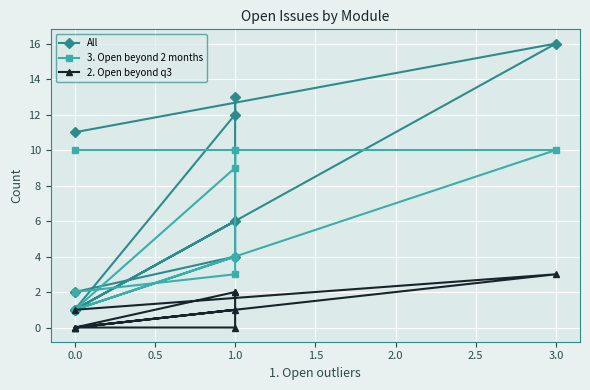

What is the average value of the 2. Open beyond q3 series?

1